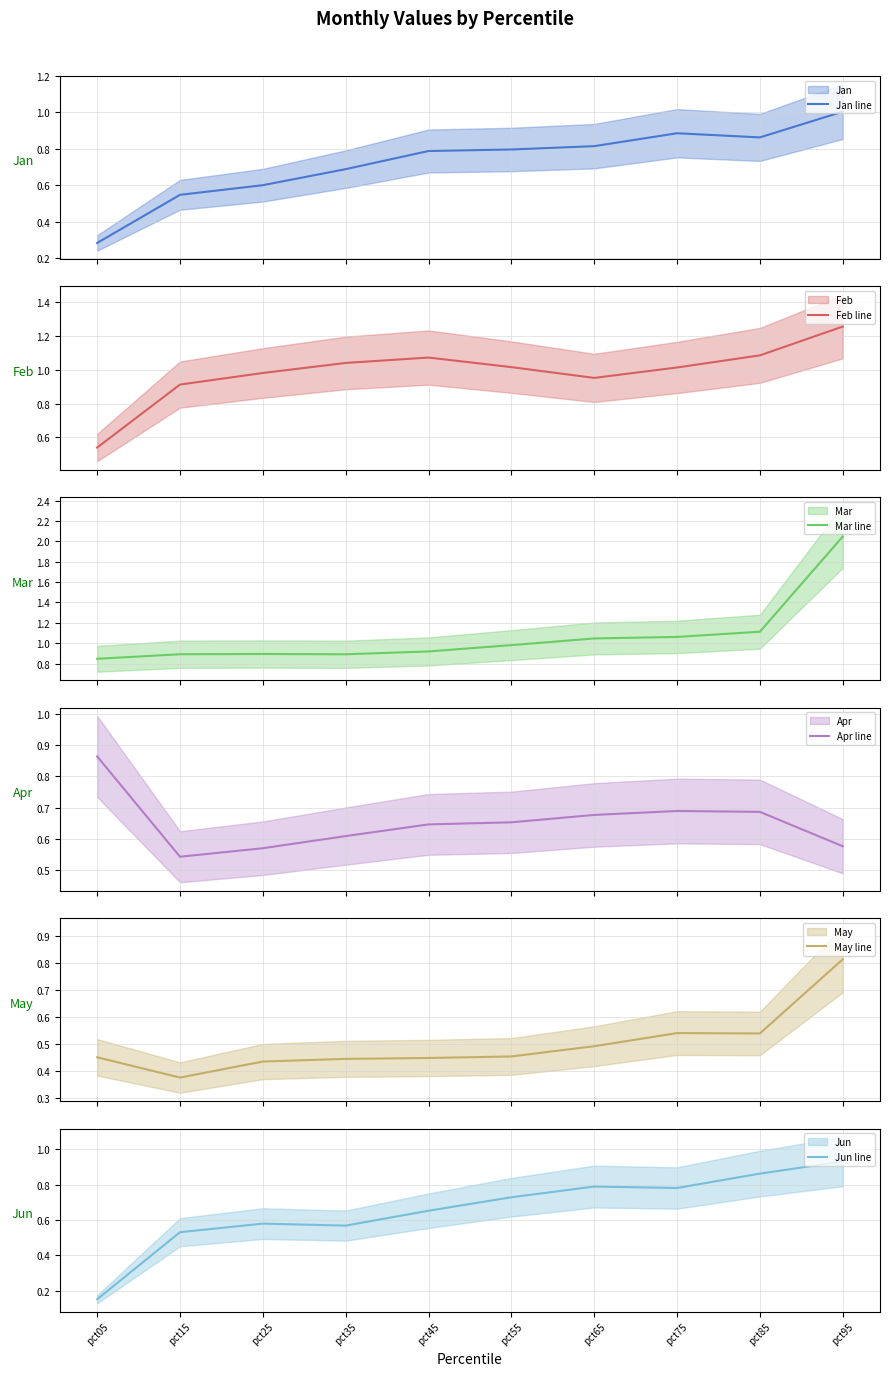

True or false: Mar line and Jun line cross at least once.

False